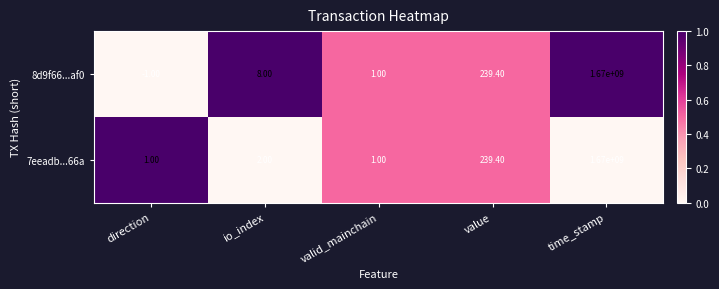

Which series has the largest range (max minus min)?

8d9f66...af0